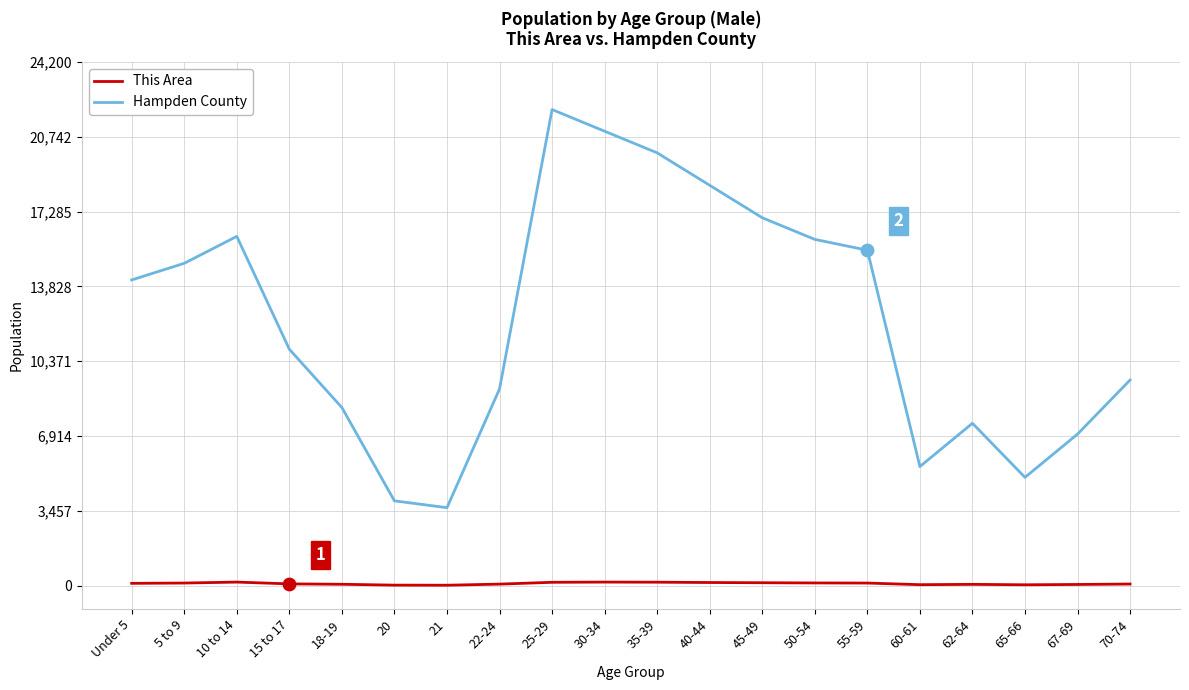

Between 10 to 14 and 21, which series saw the biggest shift?

Hampden County